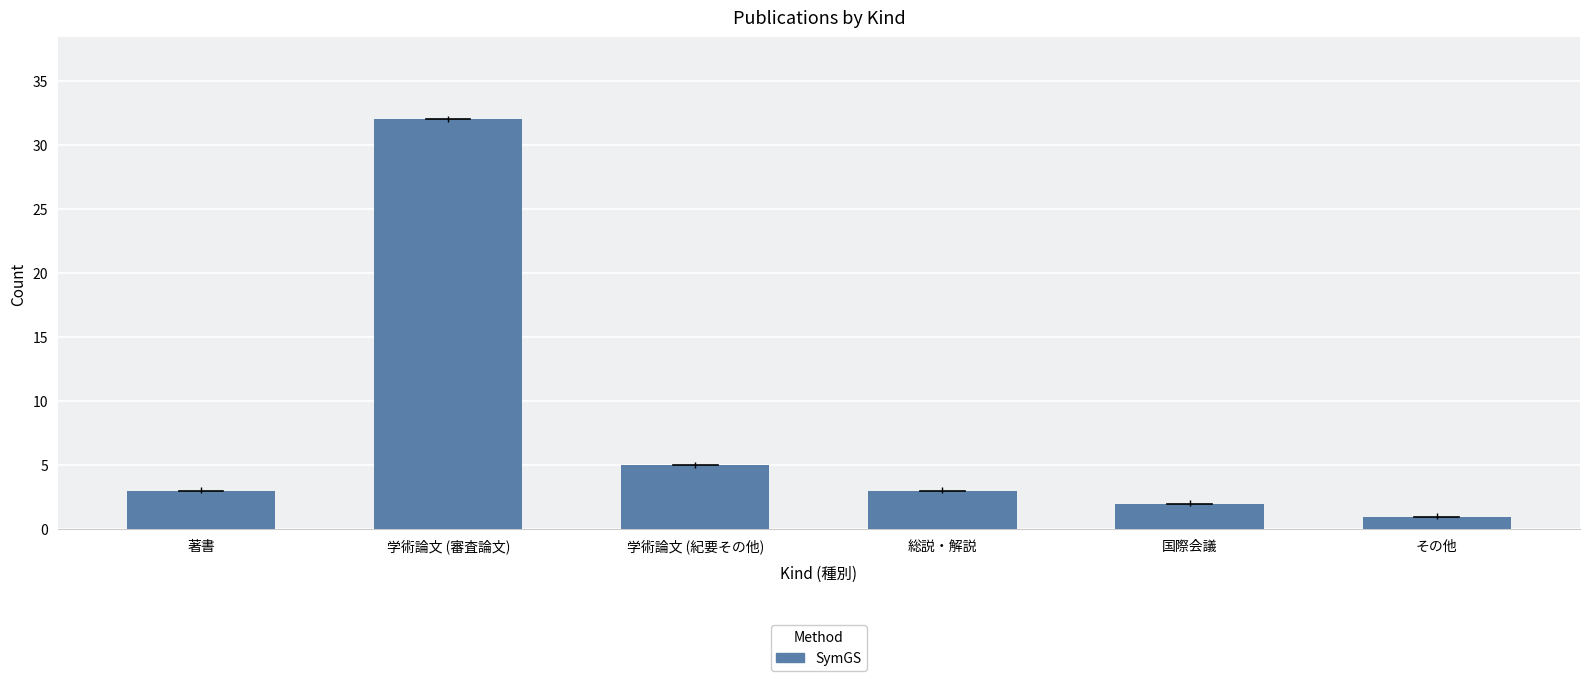

What is the minimum value shown in the chart?

1